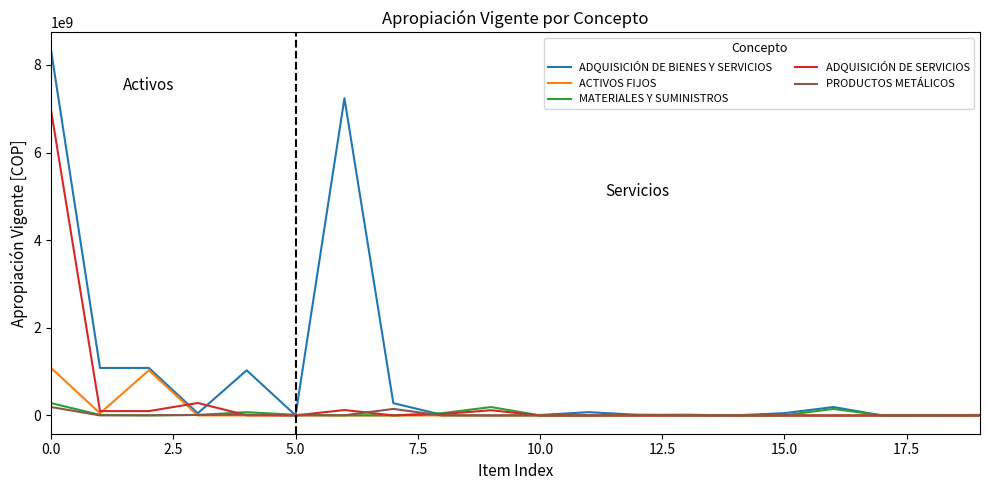

What is the average value of the PRODUCTOS METÁLICOS series?

19250000